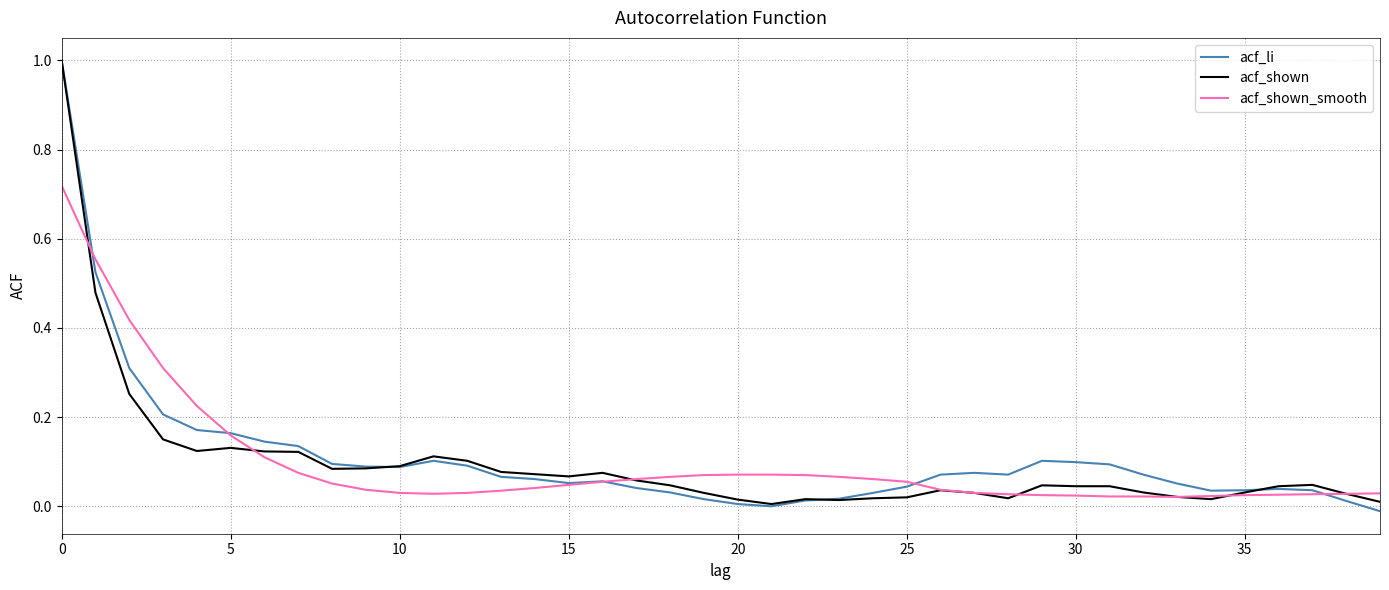

What is the difference between the maximum and minimum values in the acf_shown series?

1.0